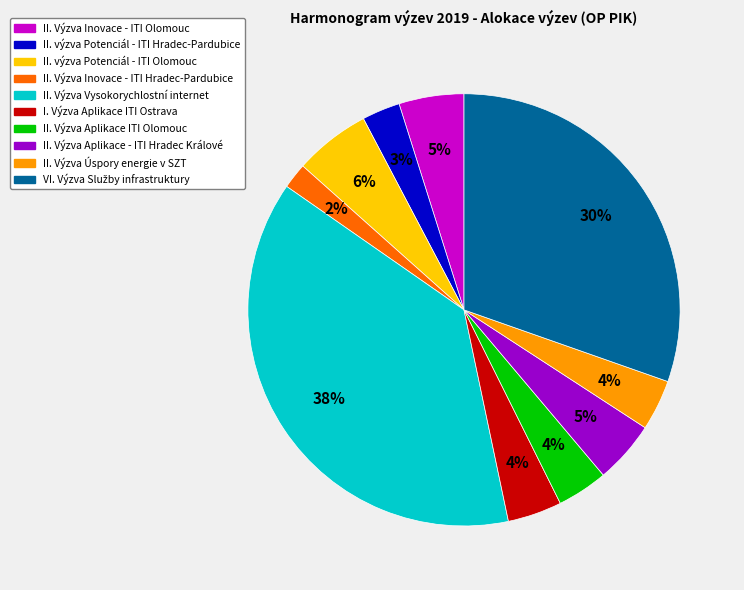

How many segments does this pie chart have?

10